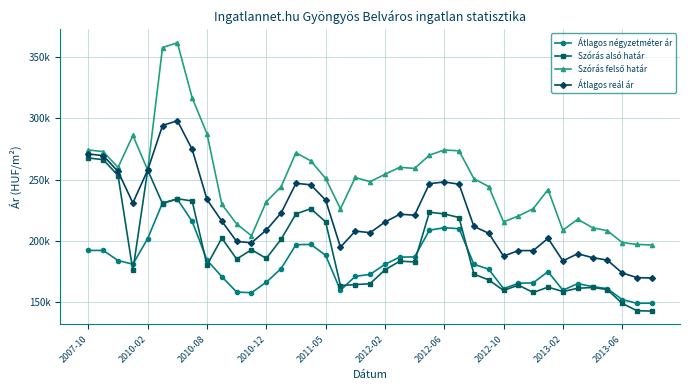

Does the chart have visible grid lines?

Yes